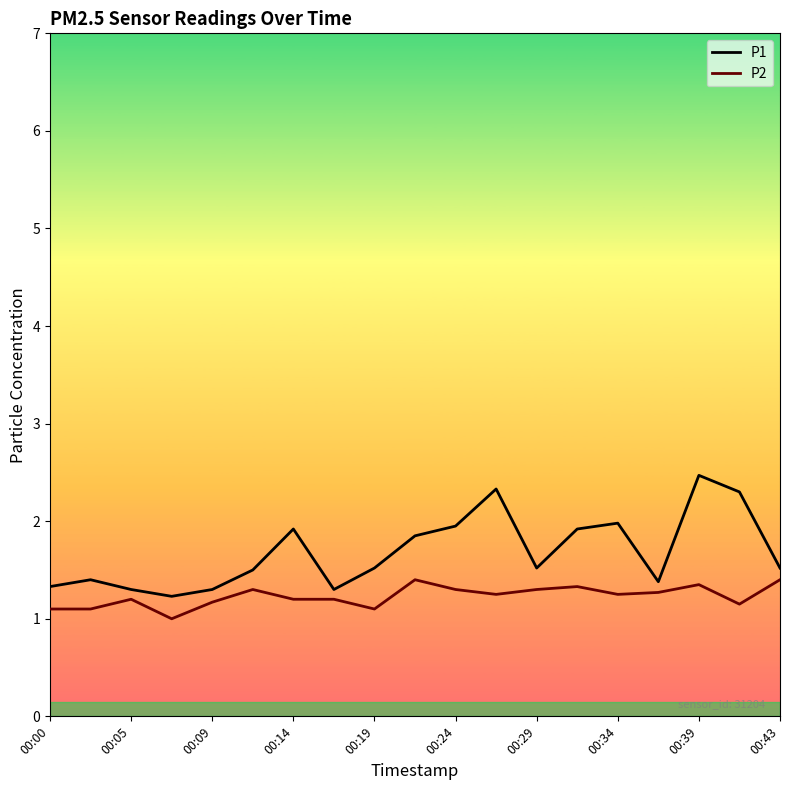

At how many categories does at least one series exceed 1?

19